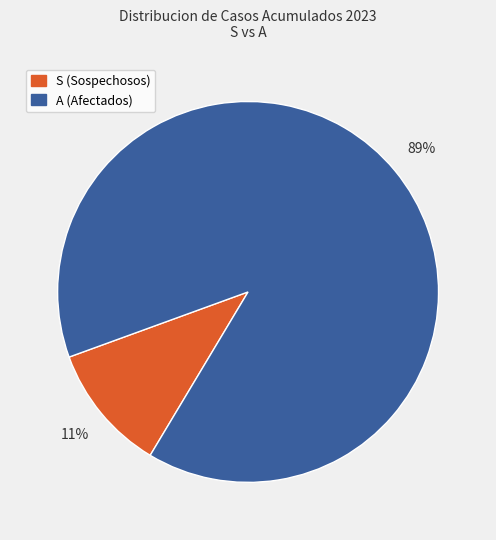

To the nearest percent, what is the difference between the largest and smallest slice percentages?

78%